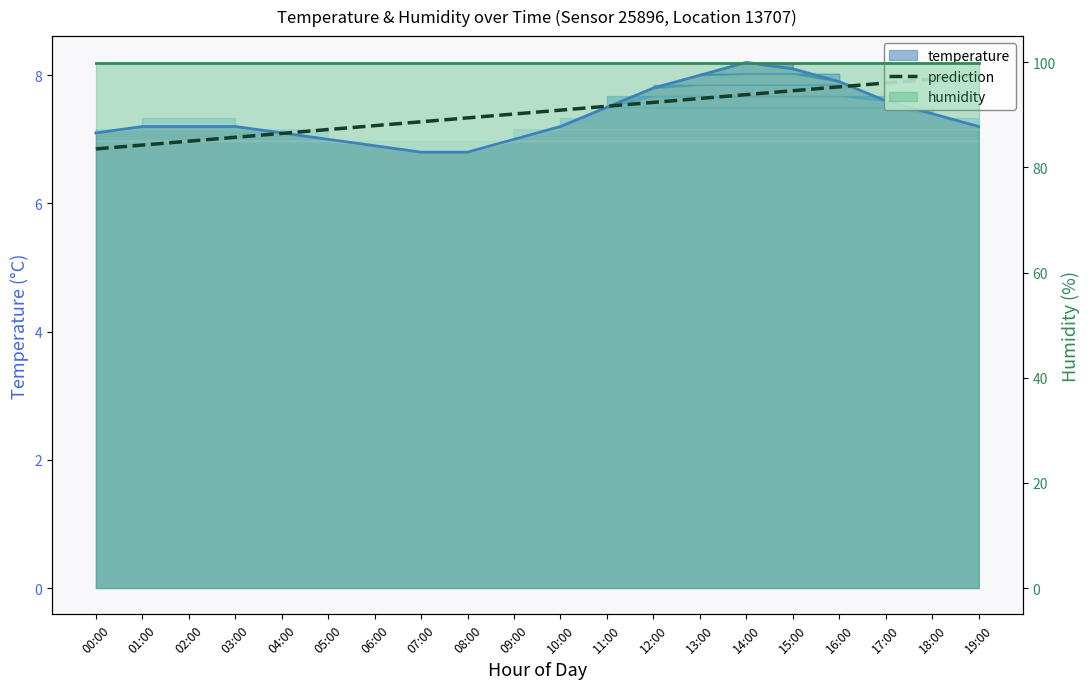

Approximately how many times larger is the value at 06:00 compared to 18:00?

0.9